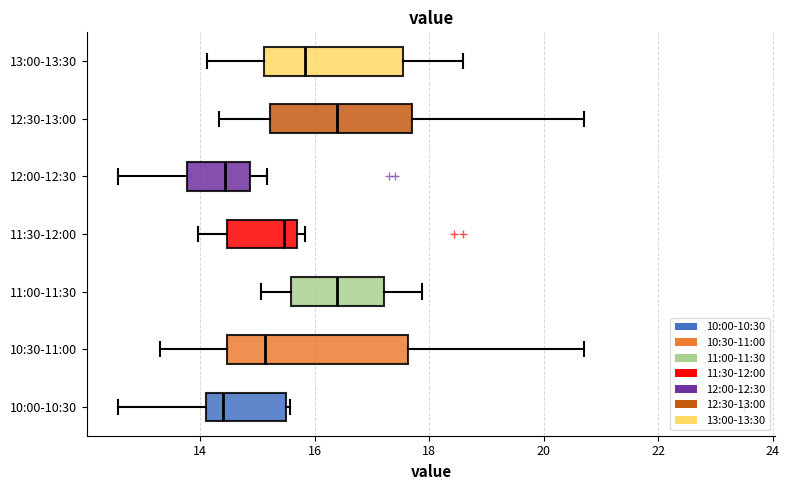

Reading bottom to top, transcribe this box plot: for each box, give where its median line is, the range the box spans, and where its two whiskers end, as read against the x-axis. The values are not printed on the chart, so give them approximately, as read against the axis.

10:00-10:30: median 14.4, box 14.2 to 15.6, whiskers 12.6 to 15.6 (just right of the box's right edge)
10:30-11:00: median 15.2, box 14.4 to 17.6, whiskers 13.4 to 20.8
11:00-11:30: median 16.4, box 15.6 to 17.2, whiskers 15.0 to 17.8
11:30-12:00: median 15.4, box 14.4 to 15.8, whiskers 14.0 to 15.8 (just right of the box's right edge)
12:00-12:30: median 14.4, box 13.8 to 14.8, whiskers 12.6 to 15.2
12:30-13:00: median 16.4, box 15.2 to 17.8, whiskers 14.4 to 20.8
13:00-13:30: median 15.8, box 15.2 to 17.6, whiskers 14.2 to 18.6